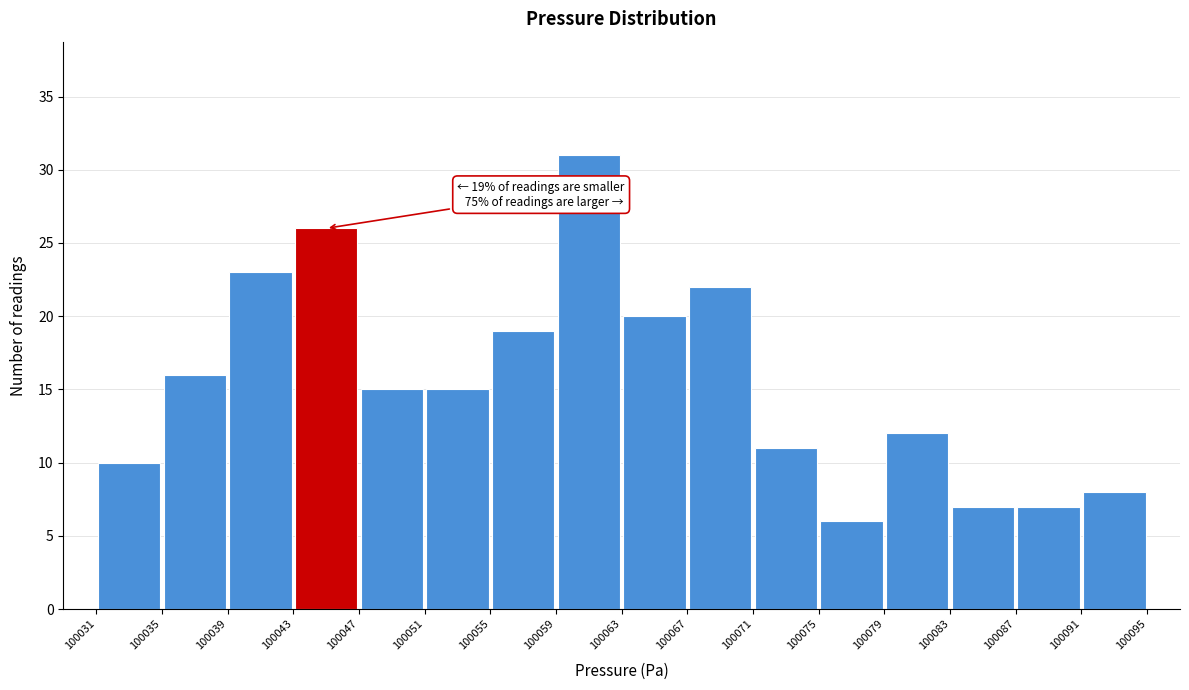

Which range on the x-axis has the tallest bar?

100059 to 100063